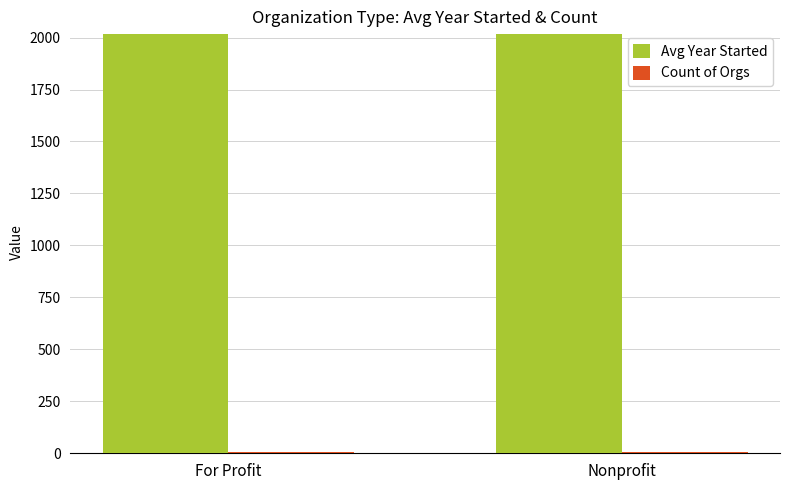

Which series has the largest total across all categories?

Avg Year Started